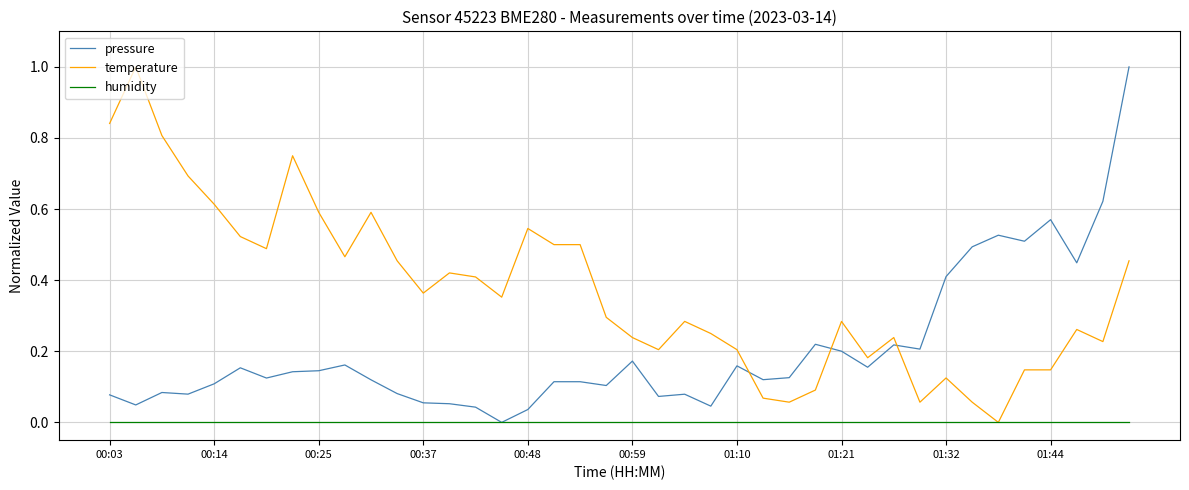

True or false: temperature and pressure cross at least once.

True